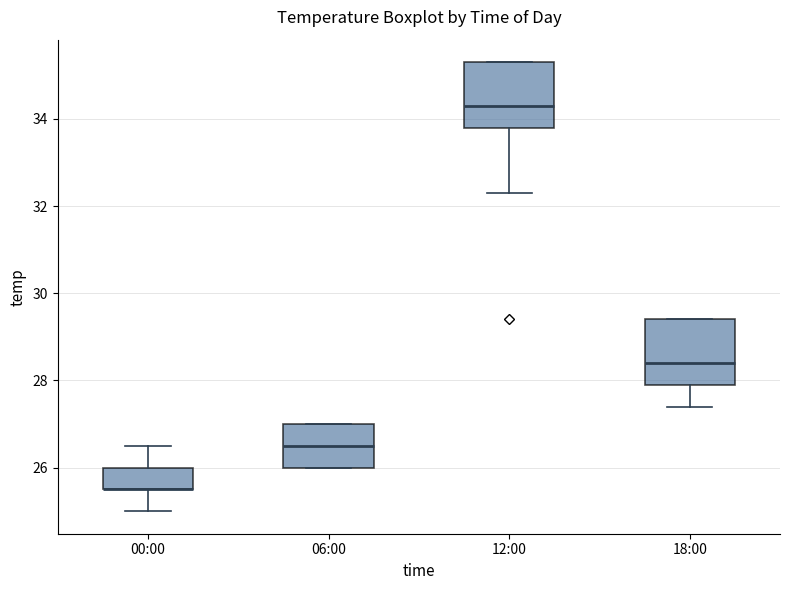

Reading left to right, read every box against the y-axis: the position of its median line, the range the box covers, and the ends of its whiskers. The values are not printed on the chart, so give them approximately, as read against the axis.

00:00: median 25.6 (drawn on the box's lower edge), box 25.6 to 26.0, whiskers 25.0 to 26.6
06:00: median 26.6, box 26.0 to 27.0, whiskers 26.0 to 27.0
12:00: median 34.4, box 33.8 to 35.4, whiskers 32.4 to 35.4
18:00: median 28.4, box 28.0 to 29.4, whiskers 27.4 to 29.4